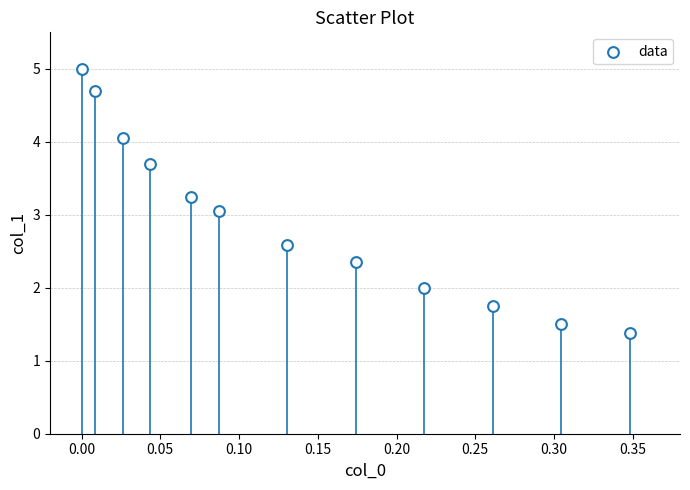

What is the average Y value?

2.9